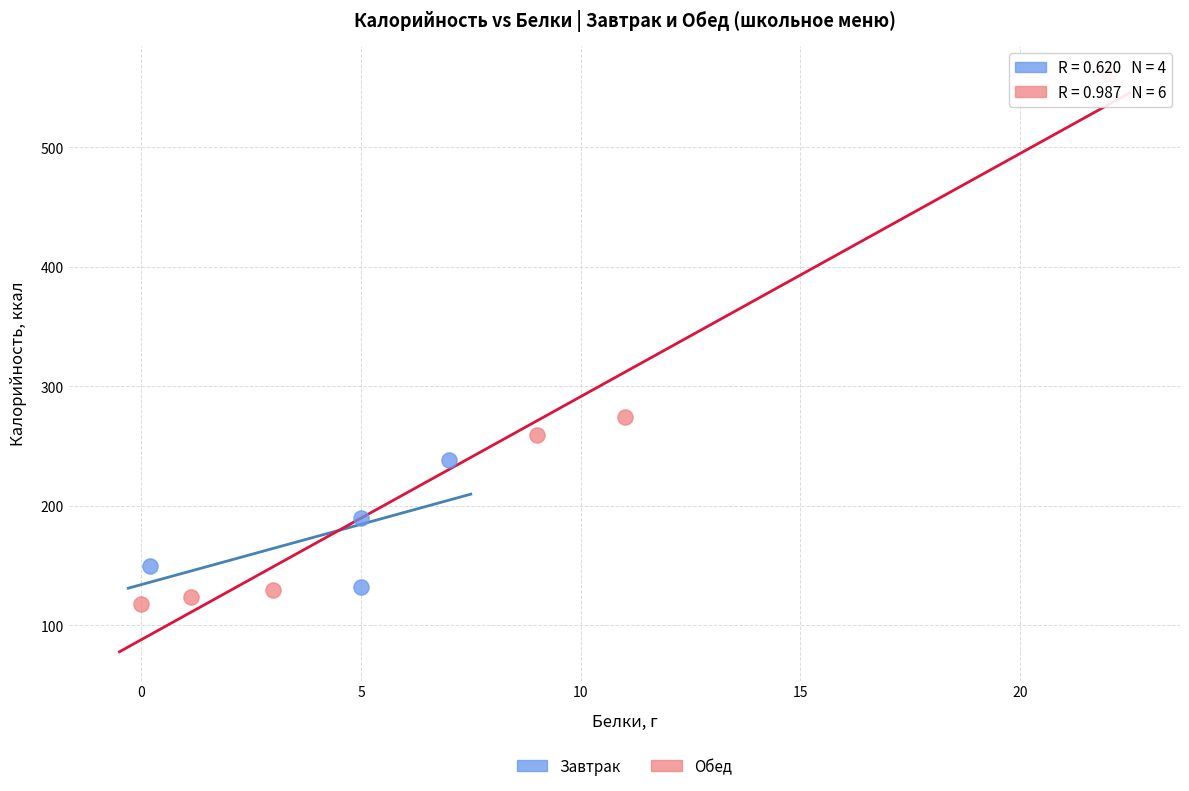

Which series contains the lowest Y value?

Обед